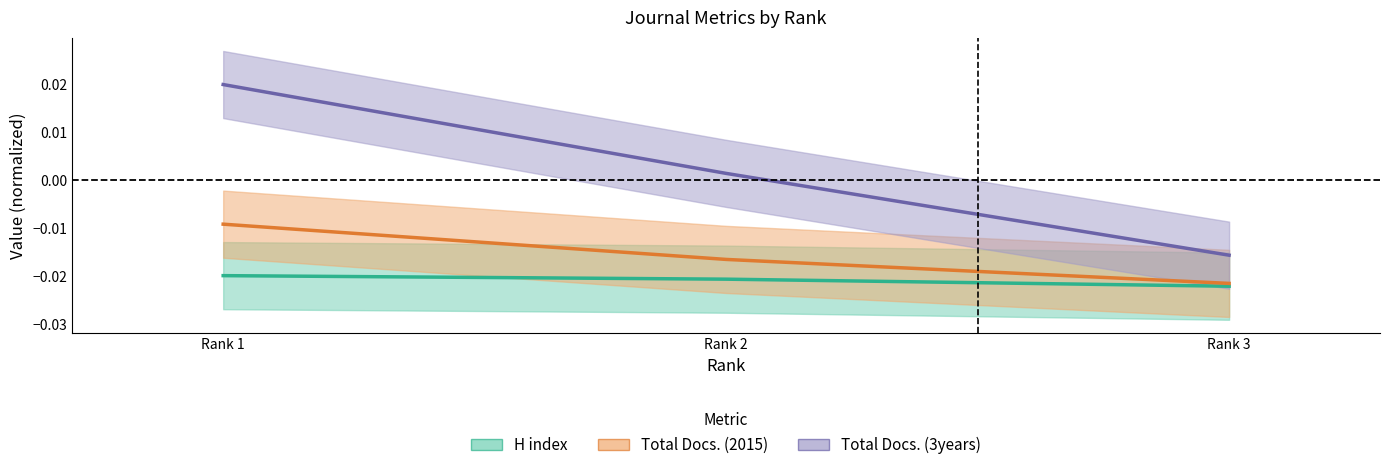

List the series in order of their overall mean, highest first.

Total Docs. (3years), Total Docs. (2015), H index